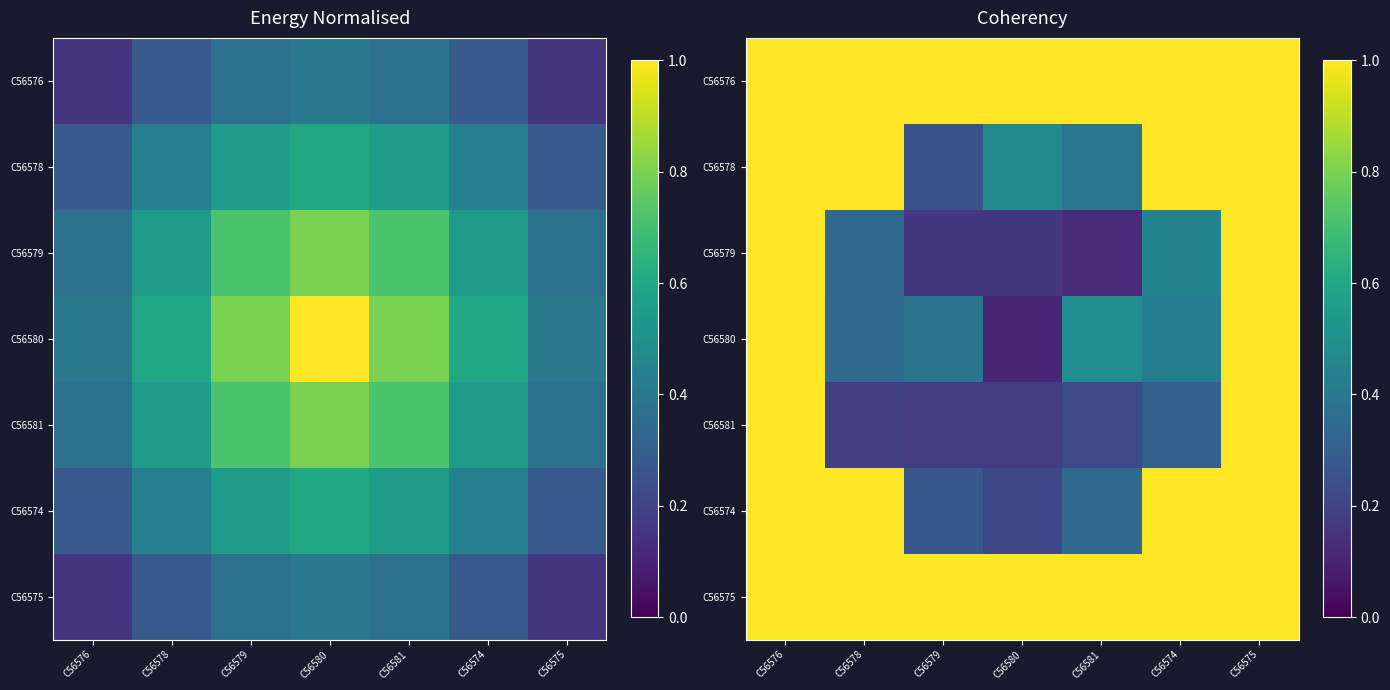

At which category is the sum across all series the highest?

C56576